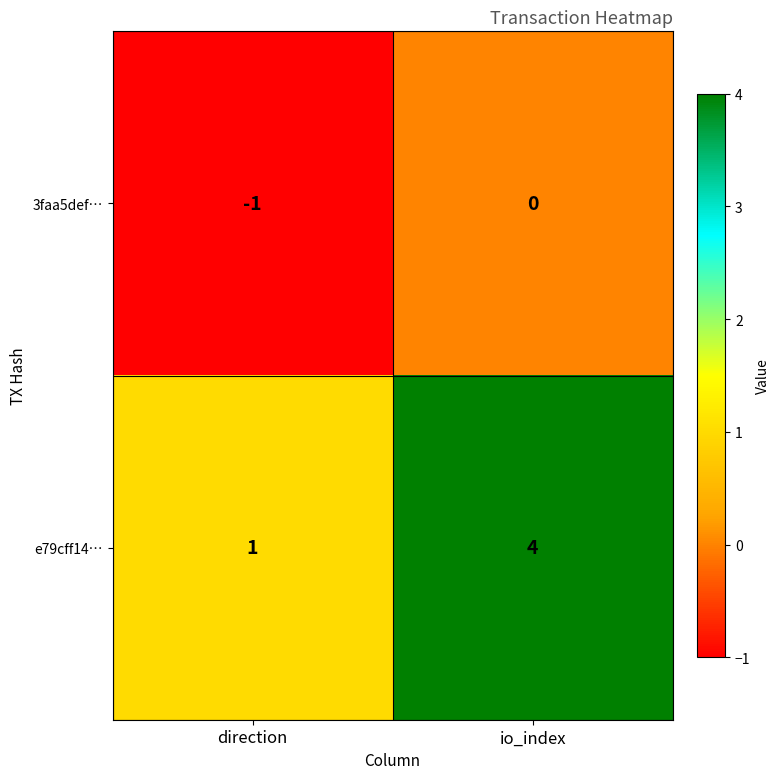

Which category has the lowest value across all series?

direction